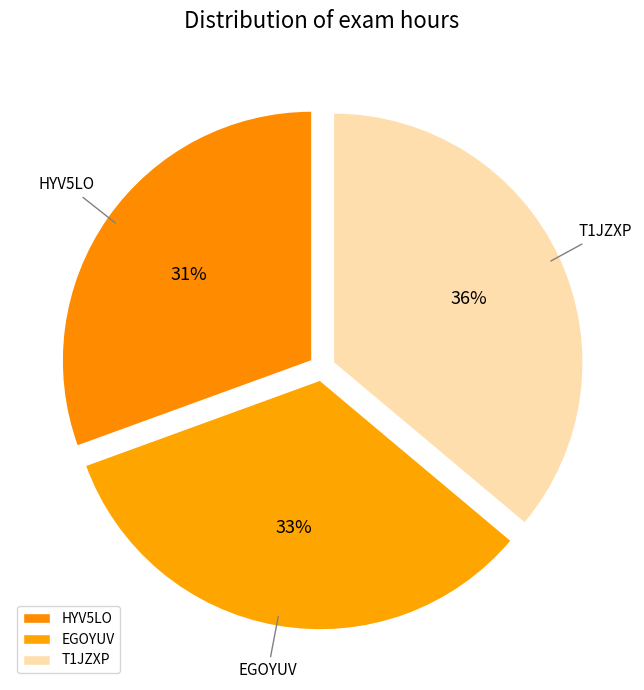

To the nearest percent, what percentage of the pie is T1JZXP?

36%